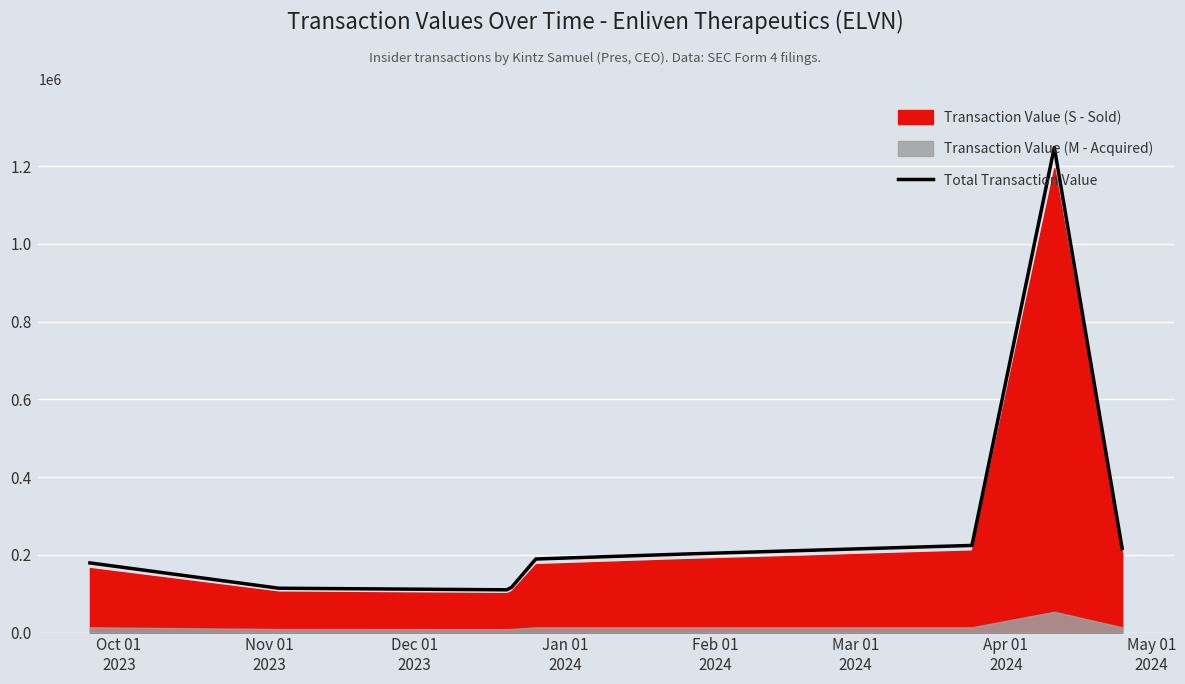

Reading left to right, list all the values displayed in this chart.

179131	113988	109950	116093	189149	201669	224101	1248134	216140